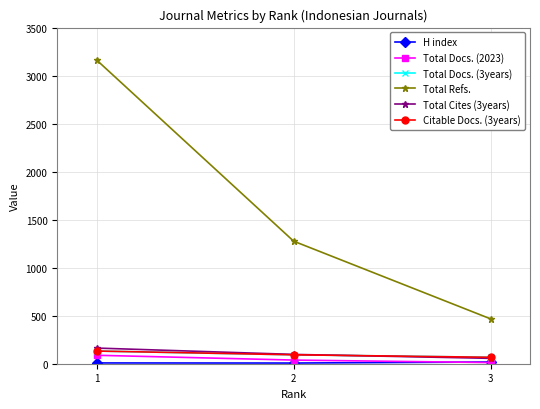

Which series changed the most between 2 and 3?

Total Refs.